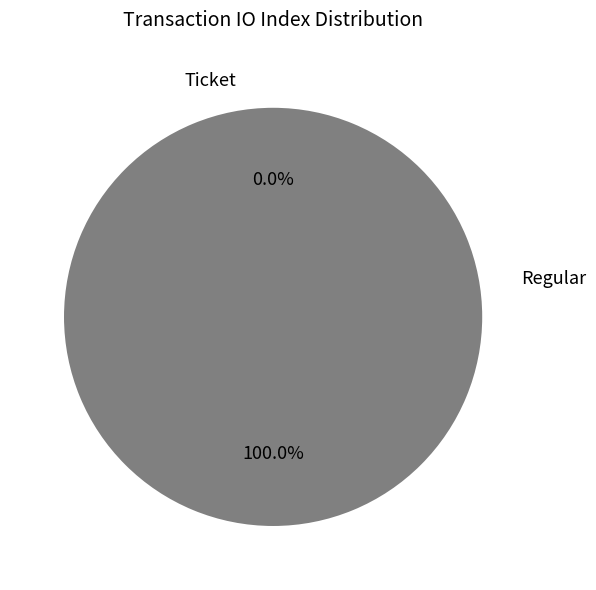

Between Ticket and Regular, which is larger?

Regular